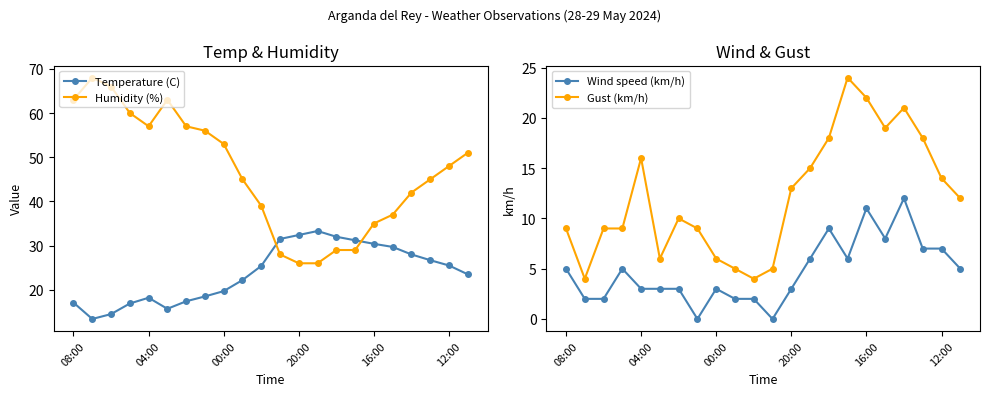

True or false: Gust (km/h) and Humidity (%) cross at least once.

False